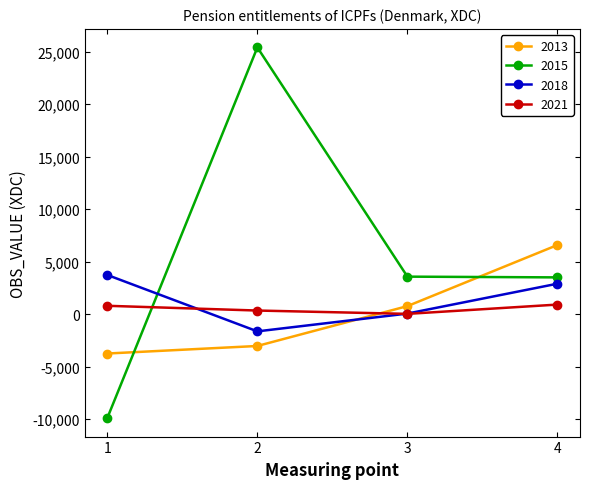

What are all the series names shown in the legend?

2013, 2015, 2018, 2021